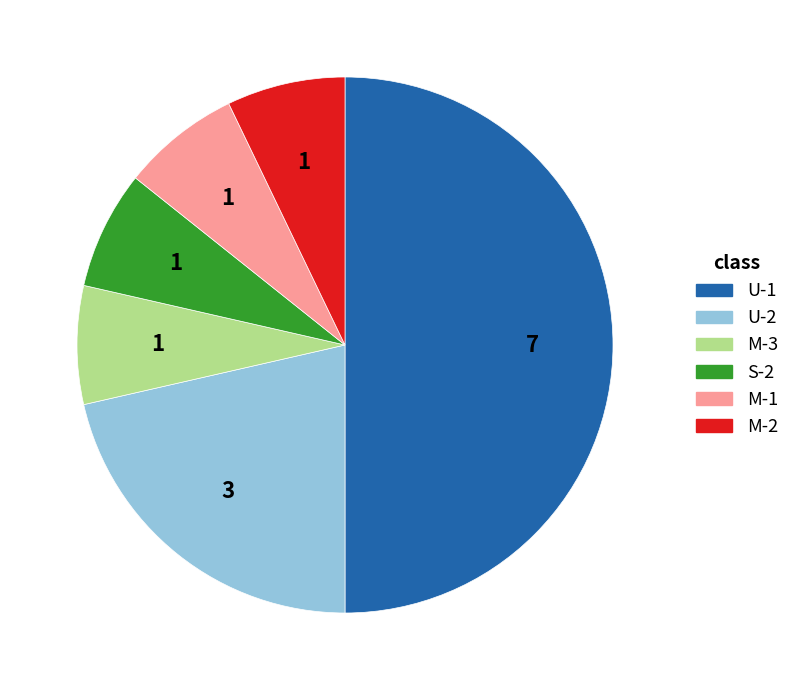

The M-1 slice represents 7% of the pie. True or false?

True